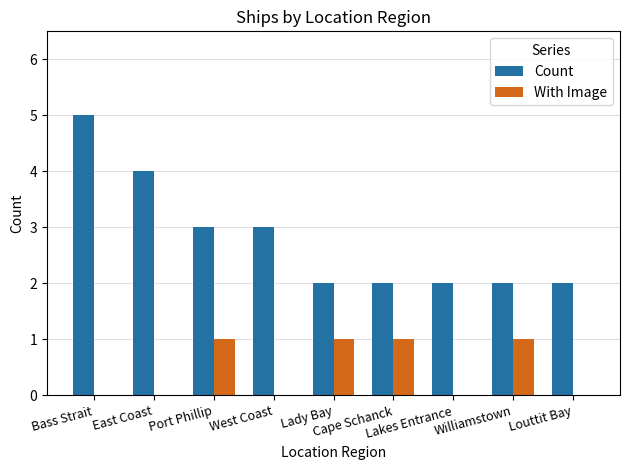

What is the sum of all Count values?

25